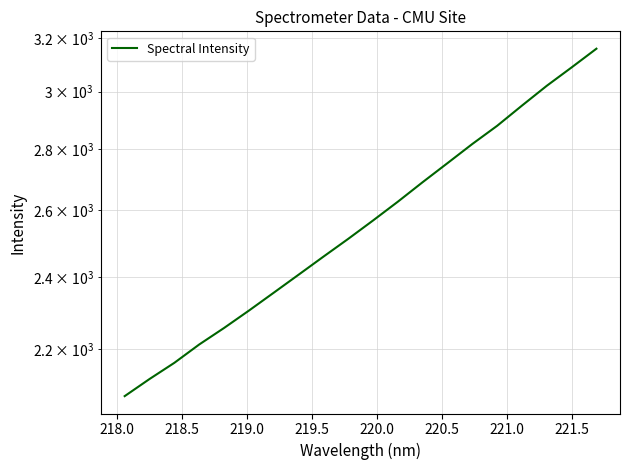

True or false: the data shows 2122.4 at 218.0.

True